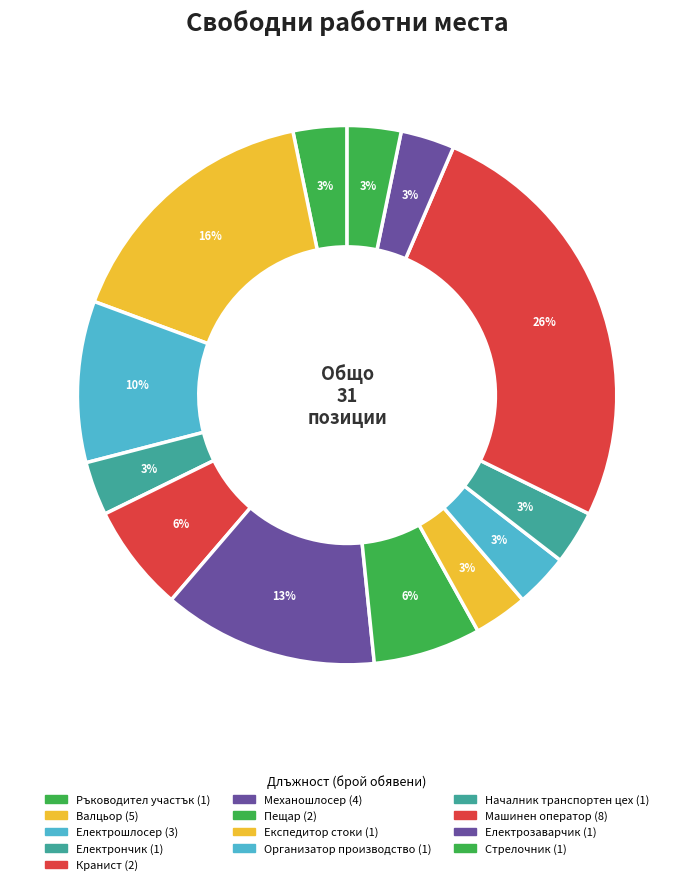

What is the ratio of the value at Началник транспортен цех to the value at Електрончик?

1.0